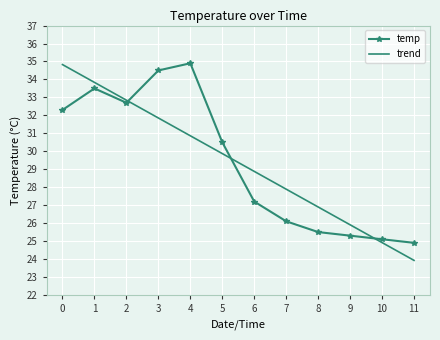

At which label does trend reach its minimum?

11